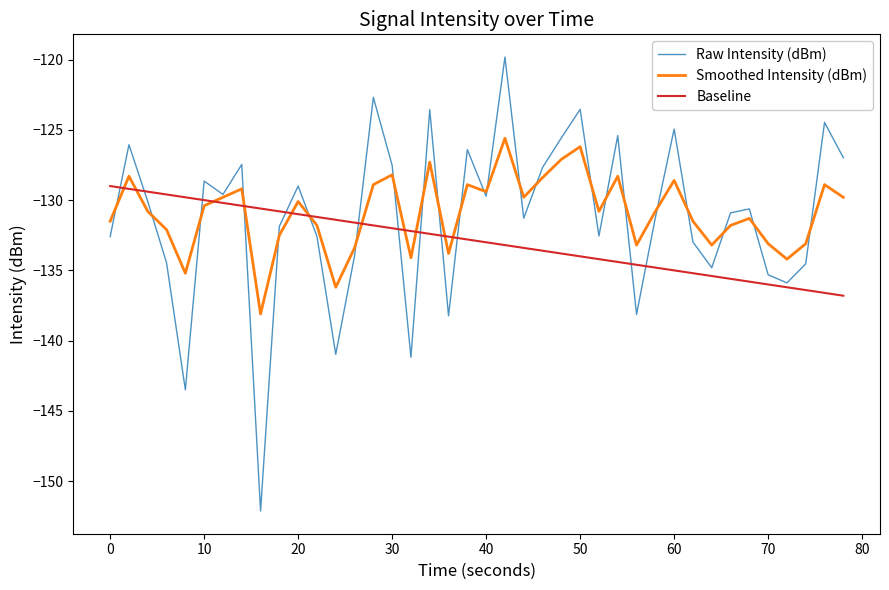

How many lines are shown in the chart?

3